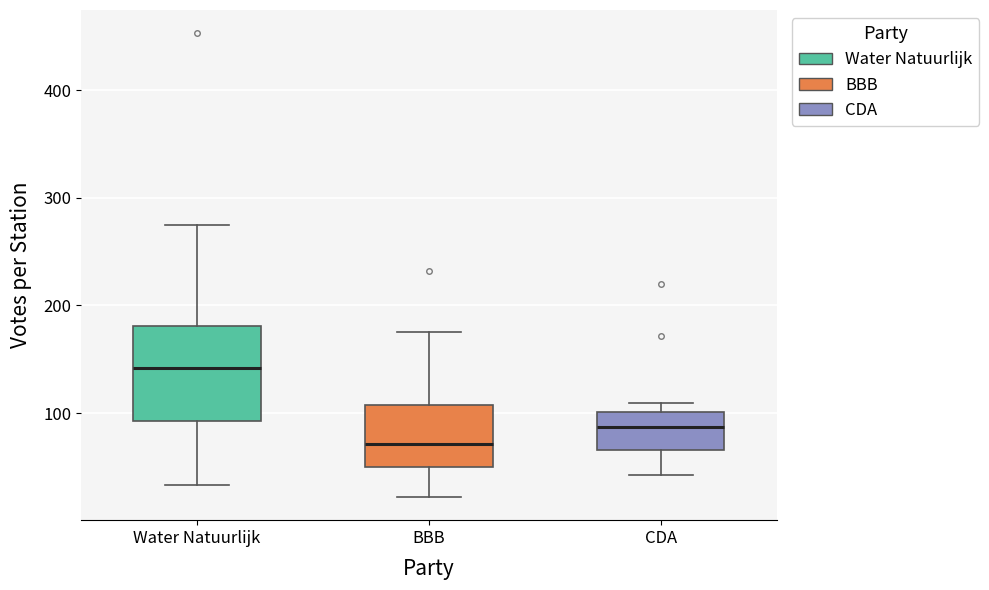

Comparing the boxes themselves (not the whiskers), which one is the tallest?

Water Natuurlijk